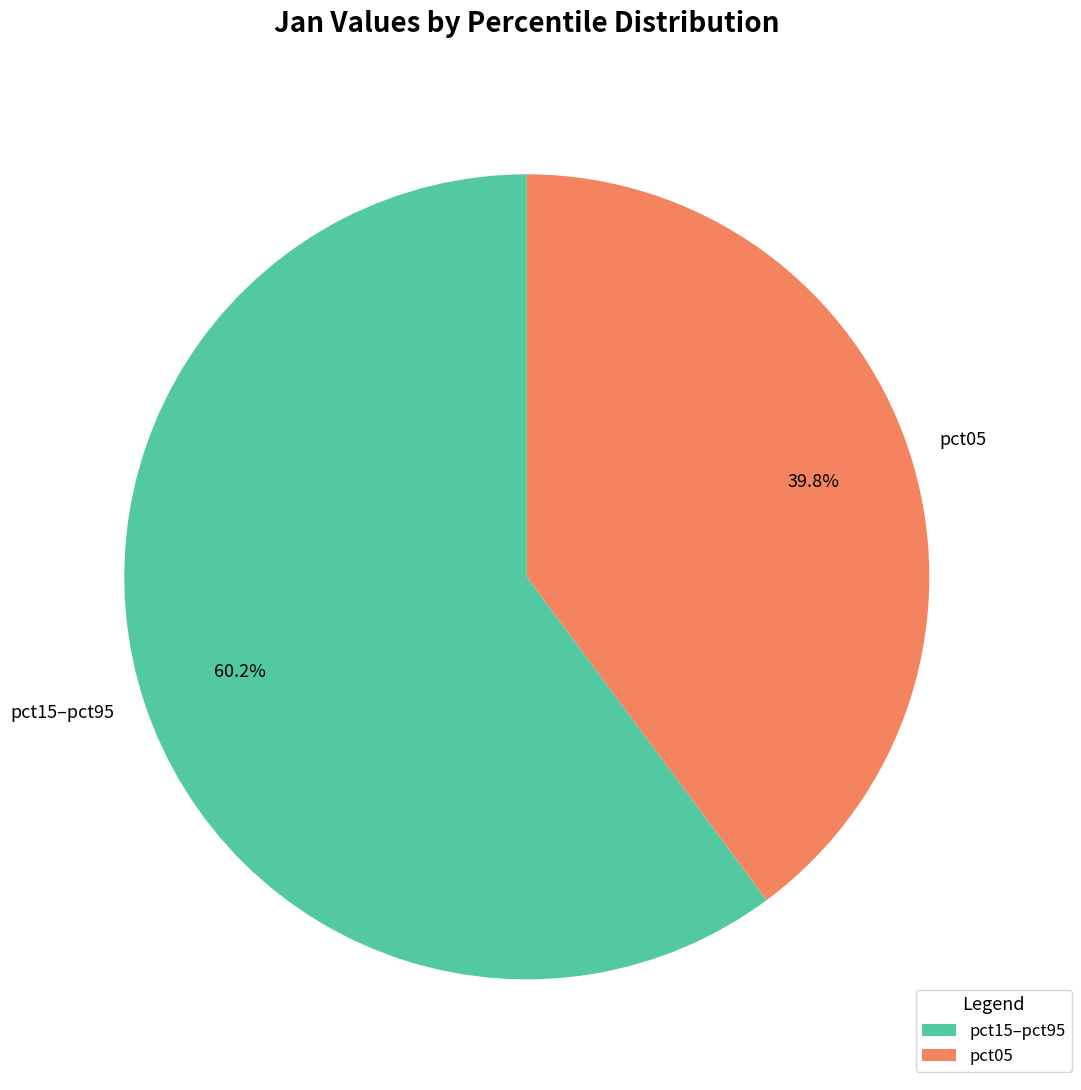

Which category has the smallest portion of the pie?

pct05